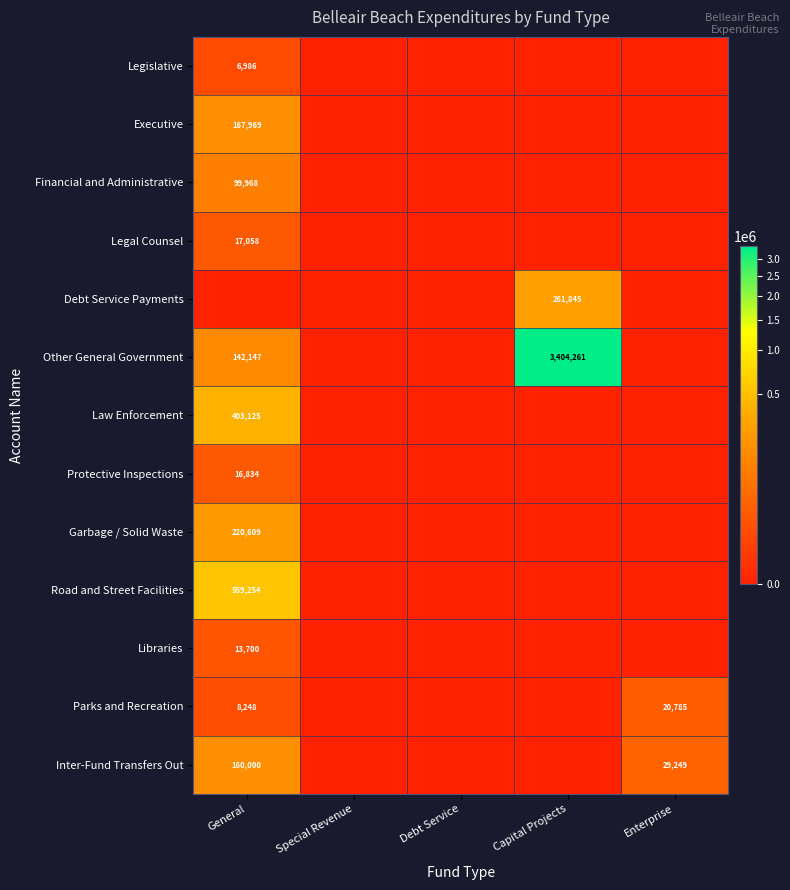

Which series has the largest total across all categories?

Other General Government